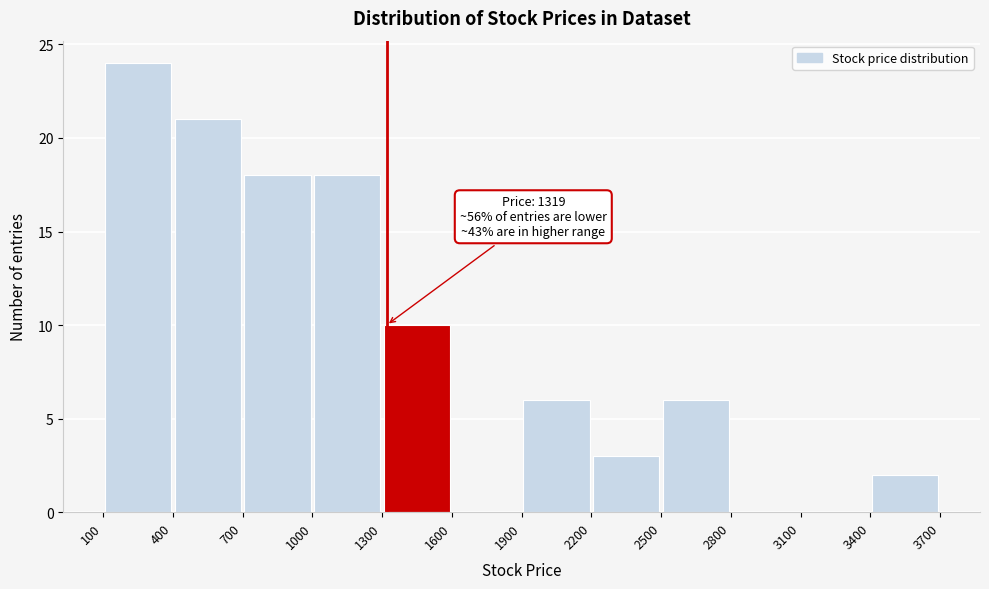

Which range on the x-axis has the tallest bar?

100 to 400